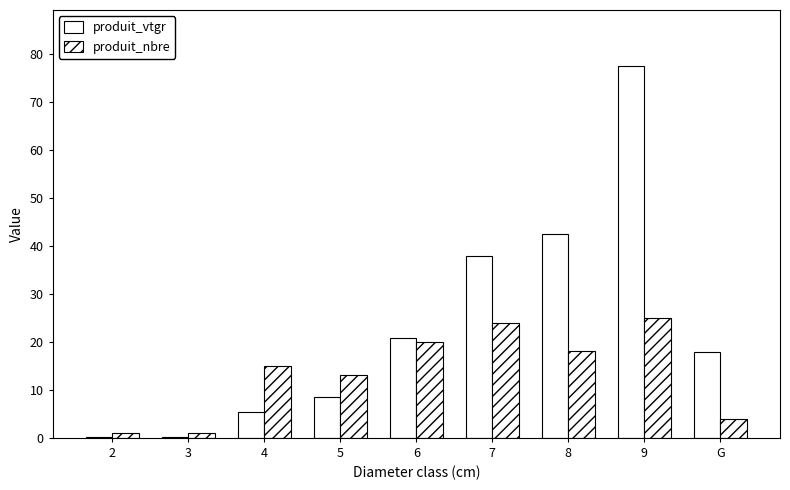

How many categories are shown in the chart?

9